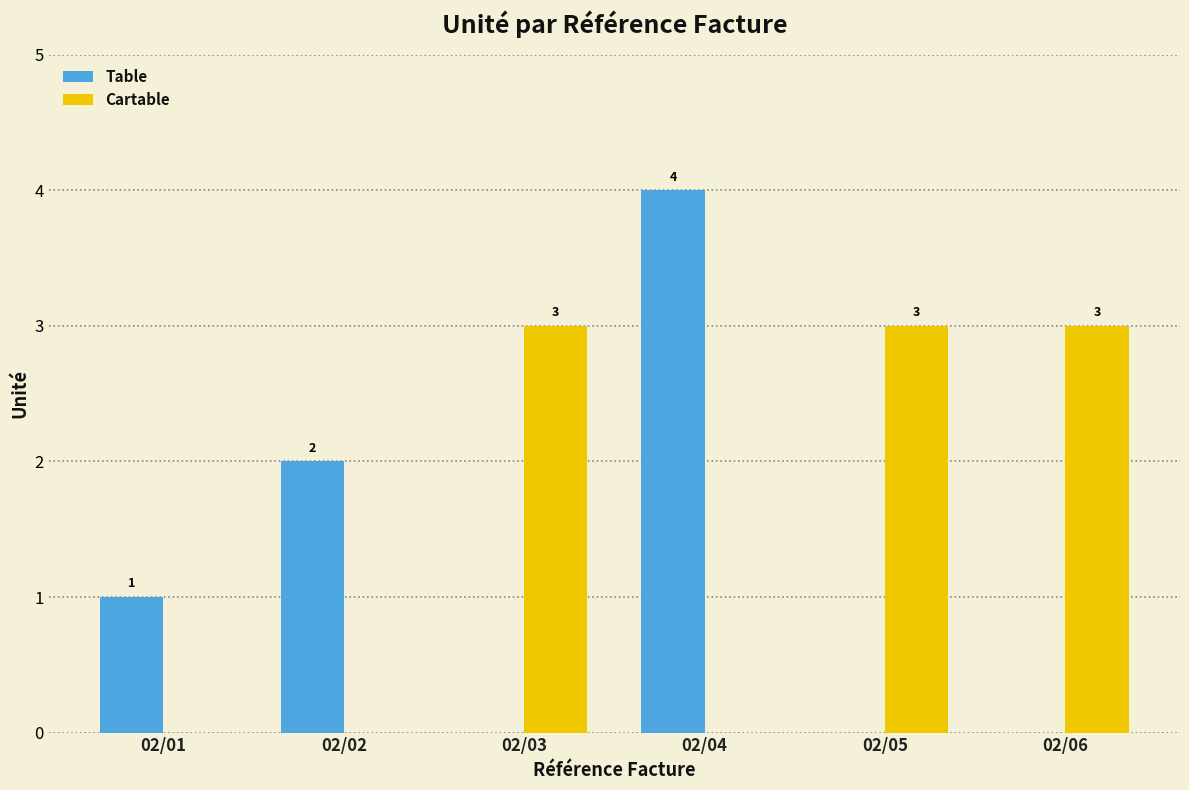

Reading right to left, extract all data points from this chart.

Table: 02/06=0	02/05=0	02/04=4	02/03=0	02/02=2	02/01=1
Cartable: 02/06=3	02/05=3	02/04=0	02/03=3	02/02=0	02/01=0